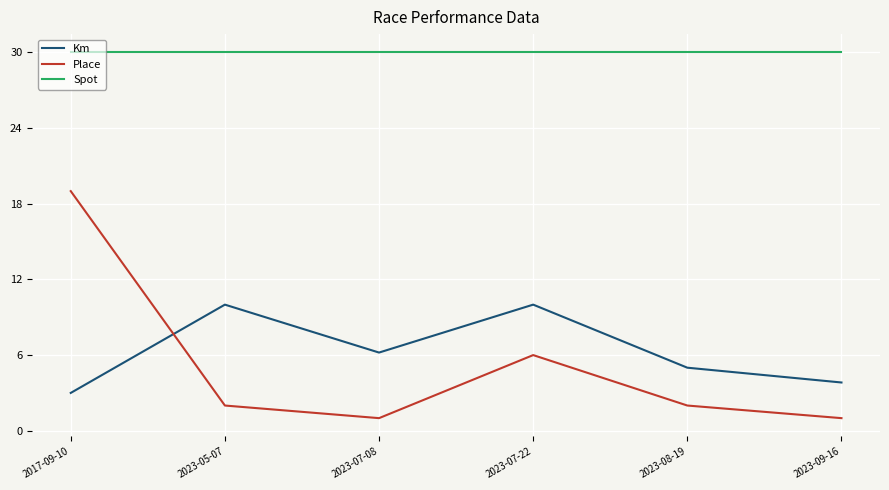

Reading left to right, list all the values displayed in this chart.

Km: 3.0	10.0	6.2	10.0	5.0	3.8
Place: 19.0	2.0	1.0	6.0	2.0	1.0
Spot: 30.0	30.0	30.0	30.0	30.0	30.0